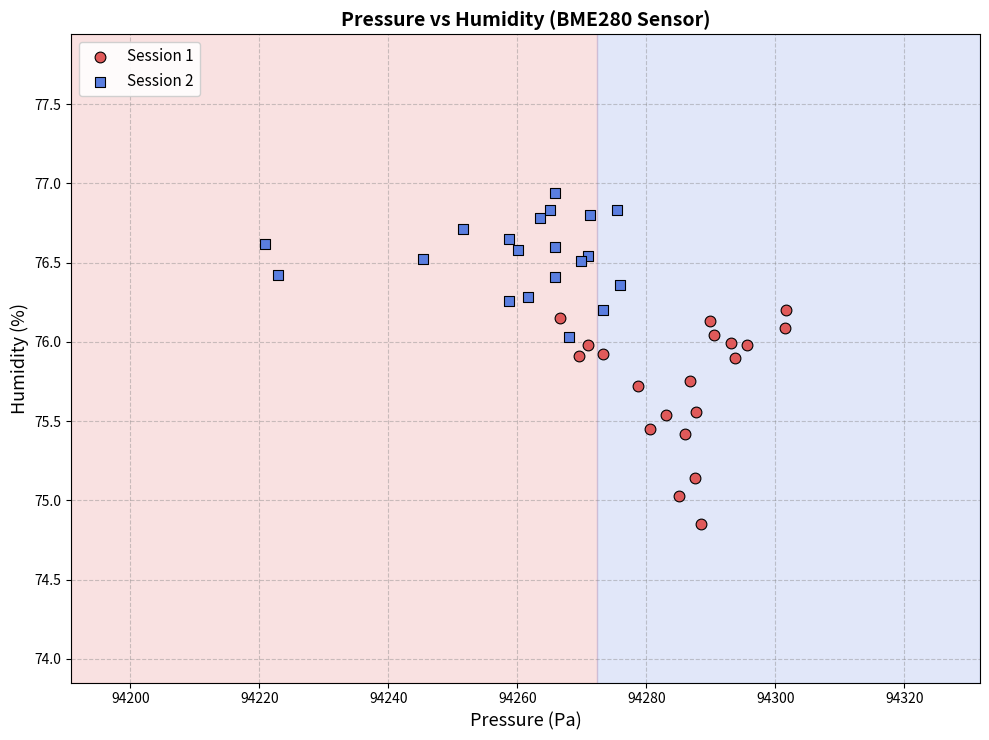

Which series contains the highest Y value?

Session 2